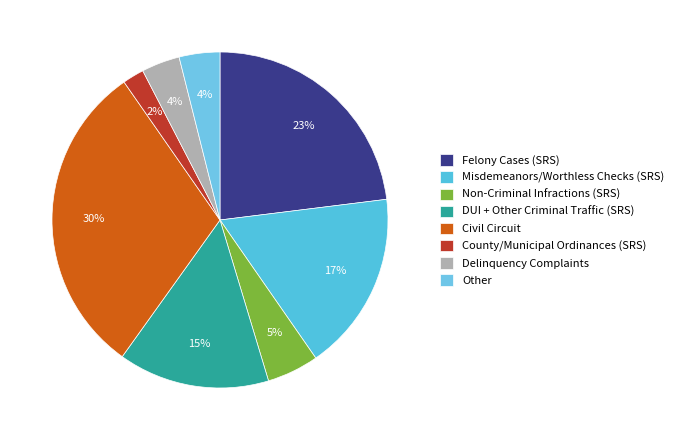

How many segments does this pie chart have?

8